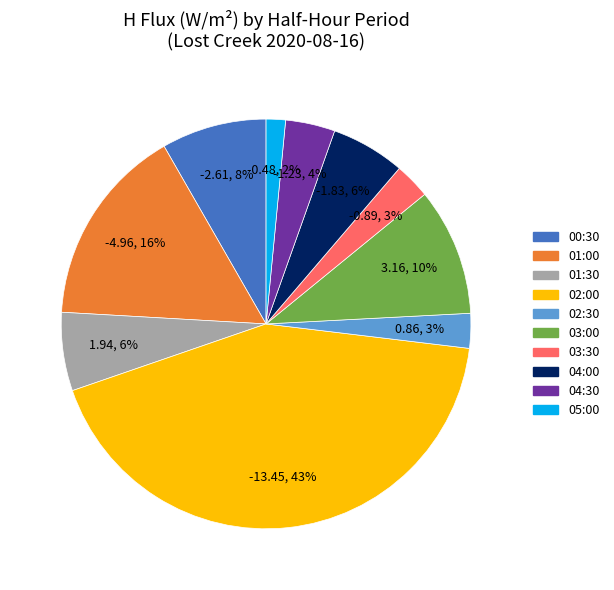

To the nearest percent, what is the difference between the largest and smallest slice percentages?

41%